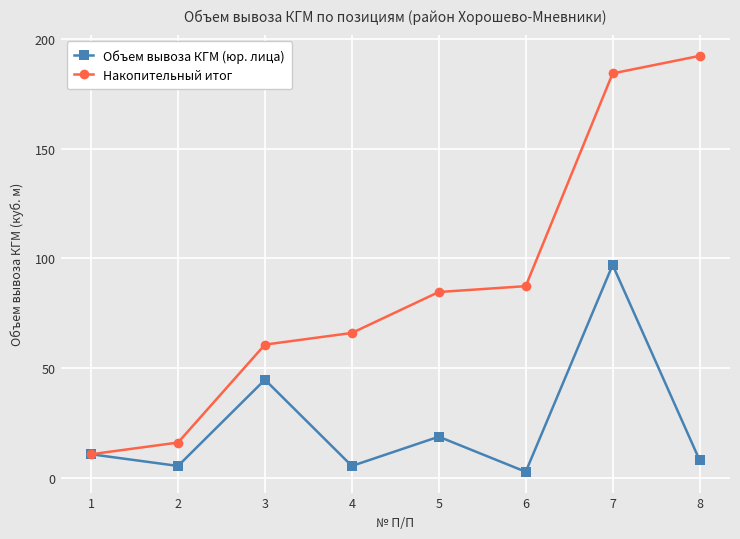

At how many categories does at least one series exceed 39?

6